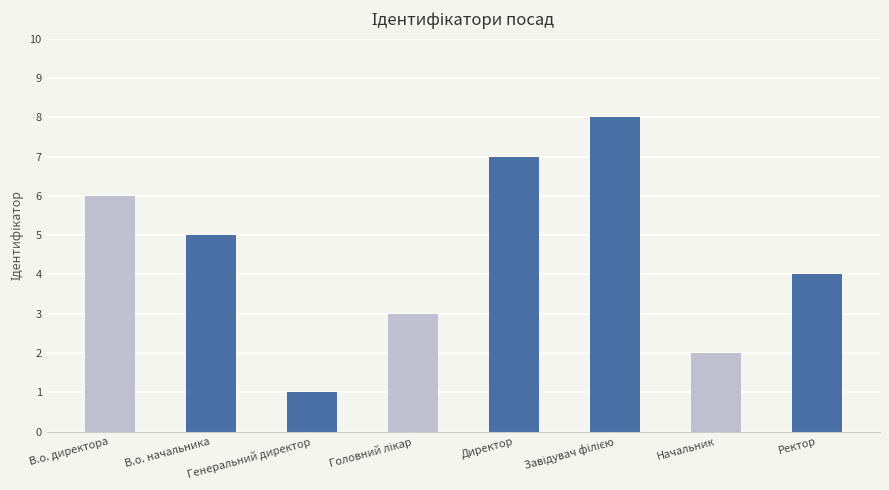

True or false: the data shows 5 at В.о. начальника.

True